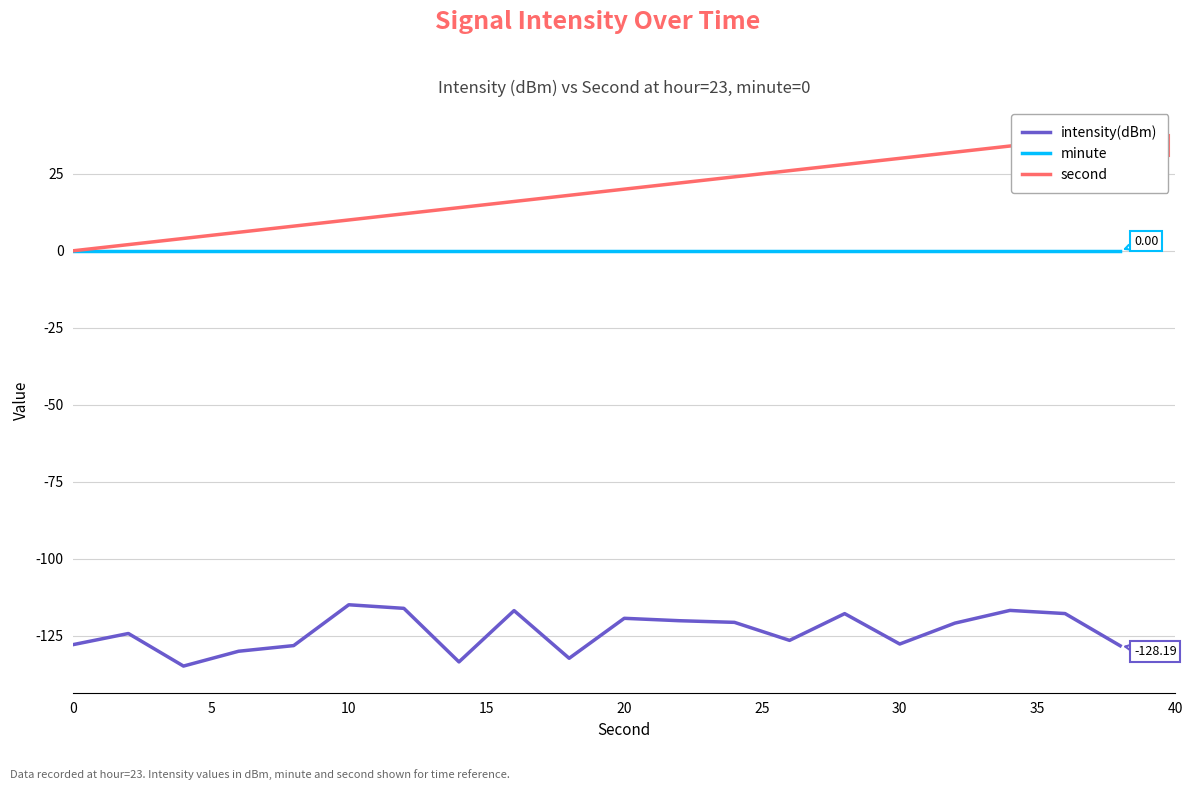

True or false: minute and intensity(dBm) cross at least once.

False